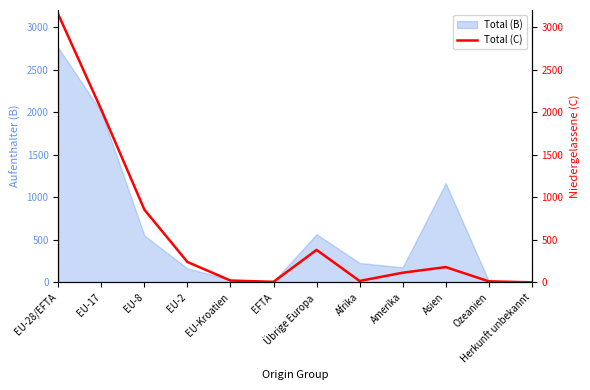

Where is the data nearest to the value 1574?

EU-17